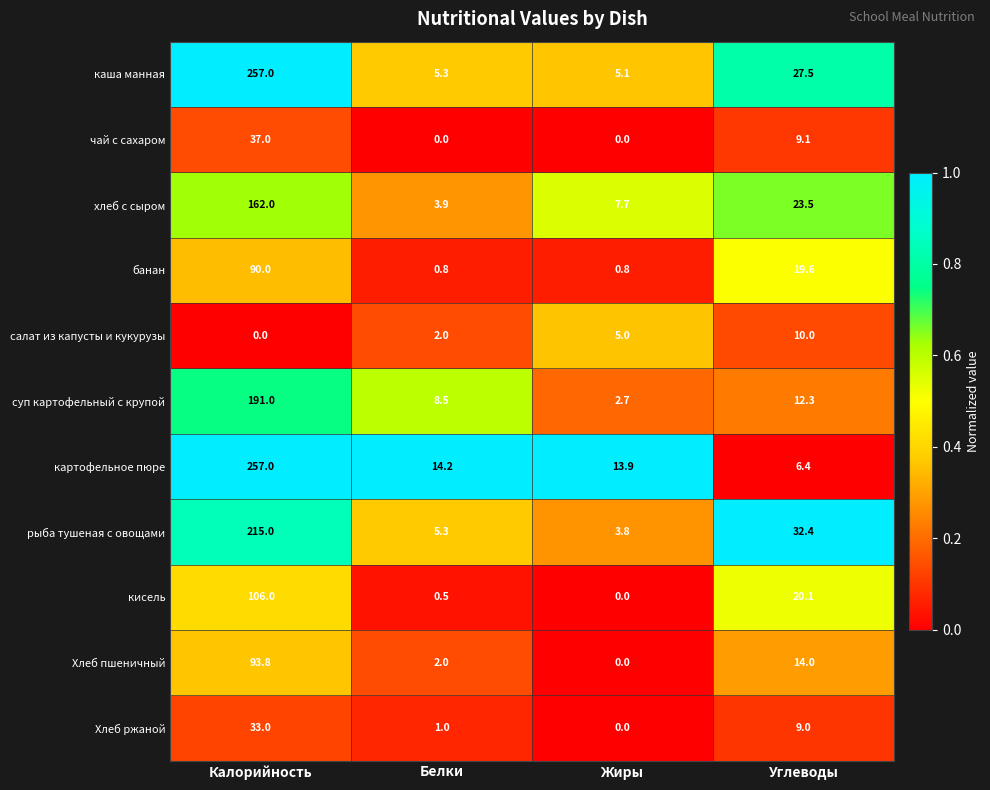

How many салат из капусты и кукурузы values are between 2 and 10?

3